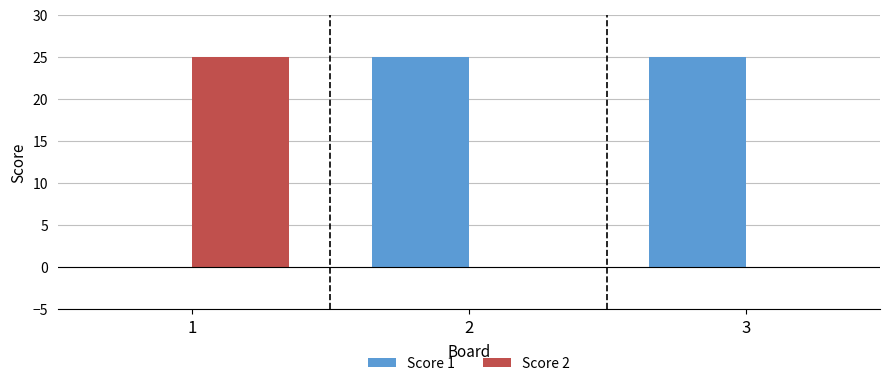

Which series has the largest total across all categories?

Score 1